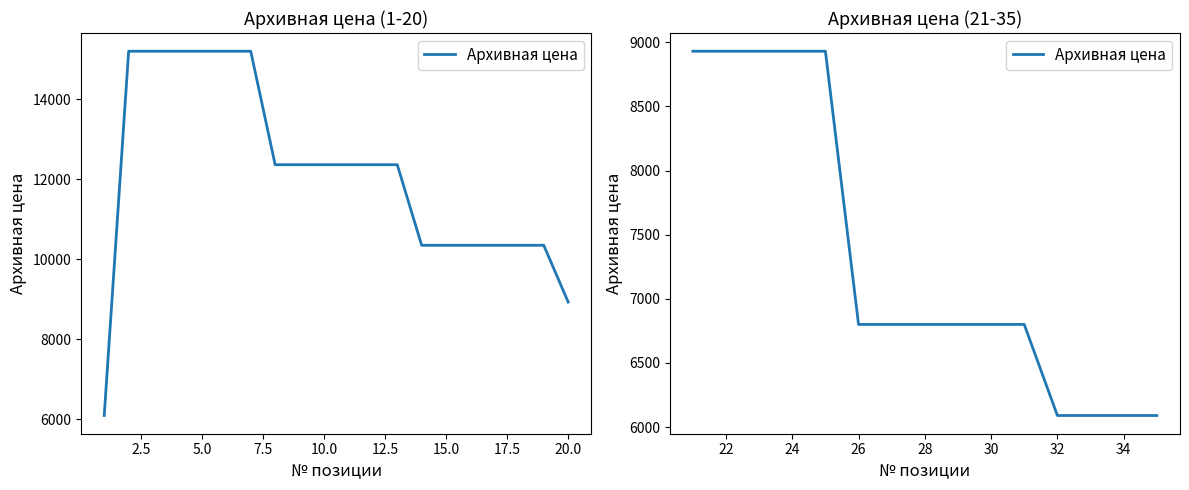

The value at 10.0 is 2425.3. True or false?

False